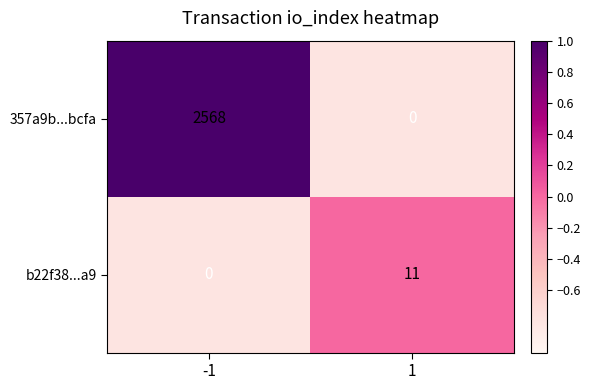

What is the maximum value shown in the chart?

2568